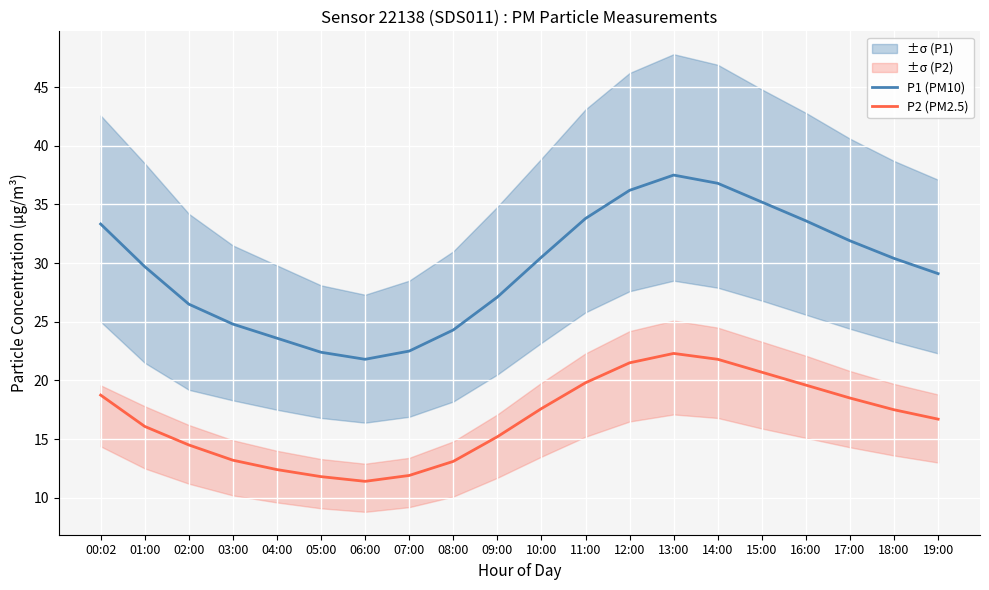

True or false: P1 (PM10) and P2 (PM2.5) cross at least once.

False